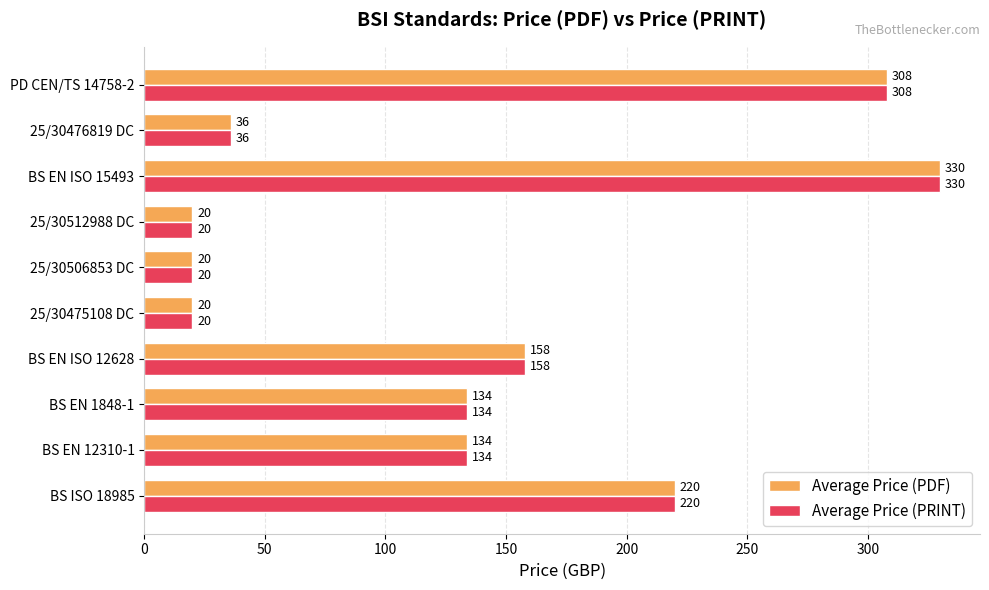

What is the difference between the second highest and second lowest values in the Average Price (PRINT) series?

288